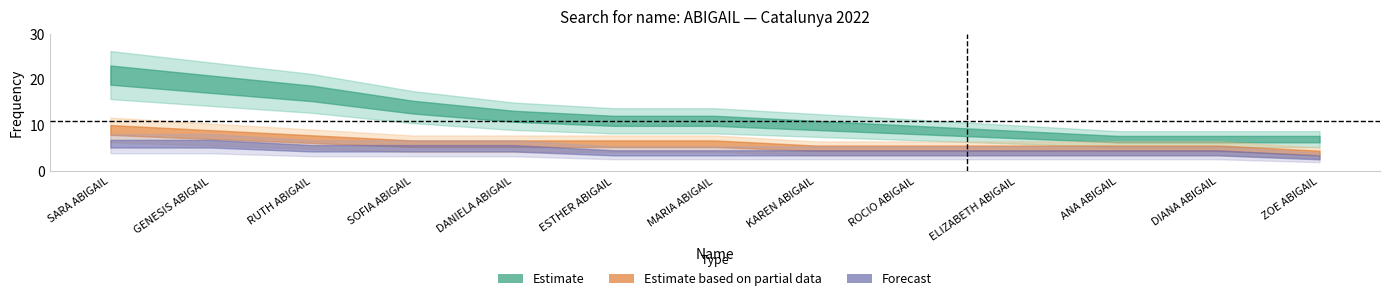

What is the total value across all series at DANIELA ABIGAIL?

23